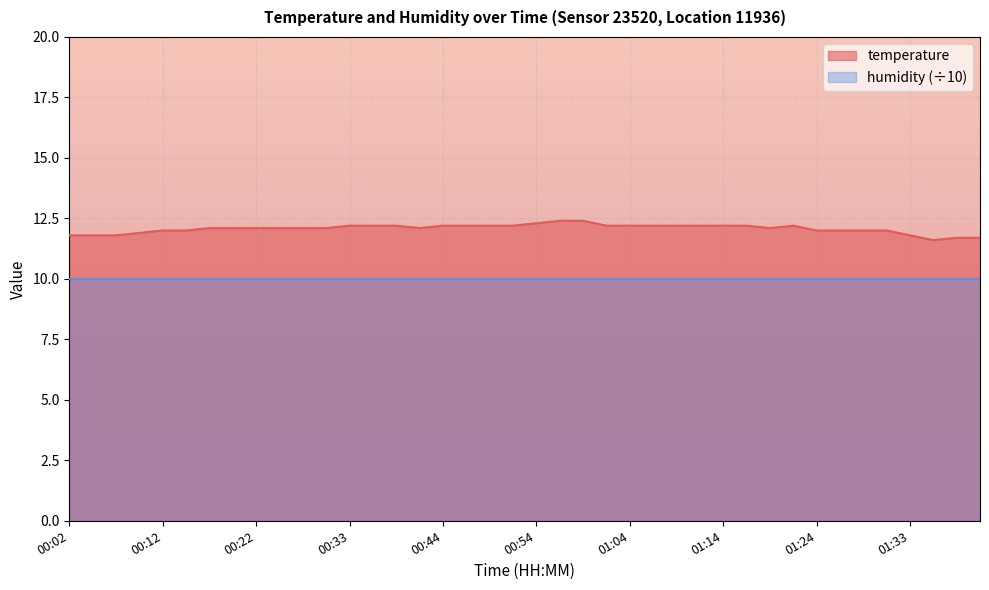

What is the approximate value at 00:12?

12.0